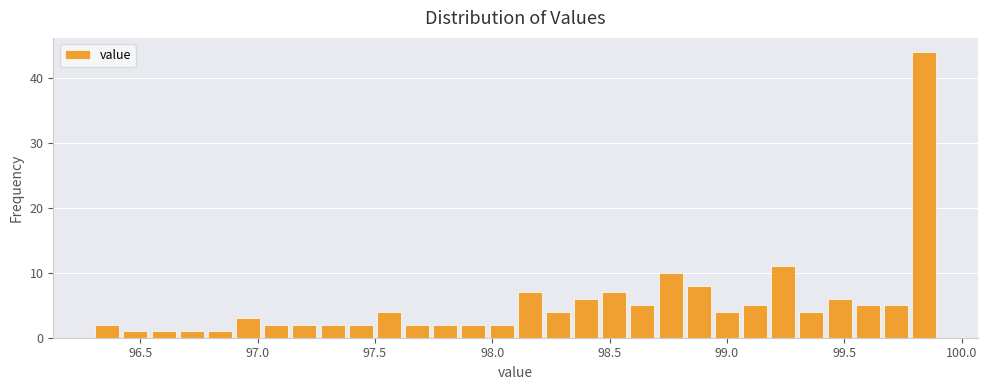

Read against the x-axis, roughly where is the centre of the tallest bar?

99.85